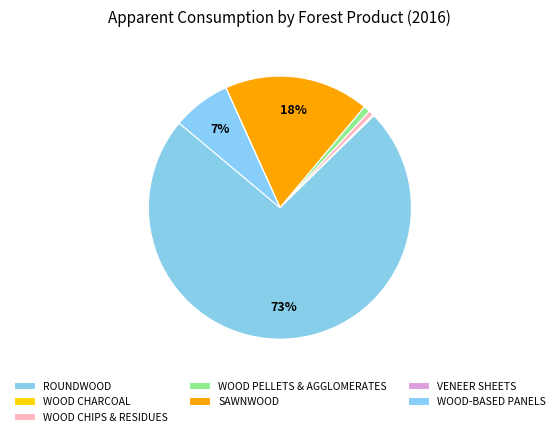

Which slice is the largest?

ROUNDWOOD